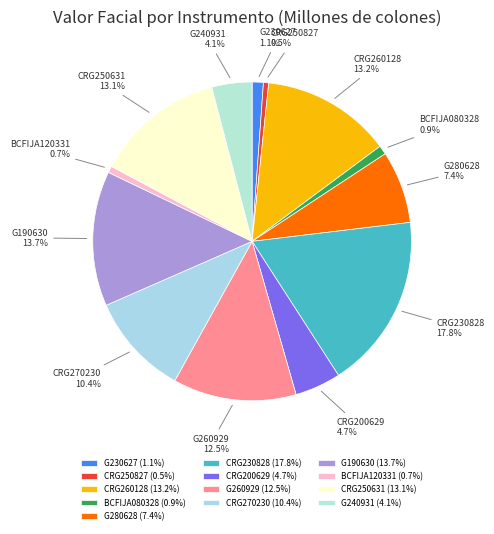

Does CRG230828 represent more than half of the total?

No